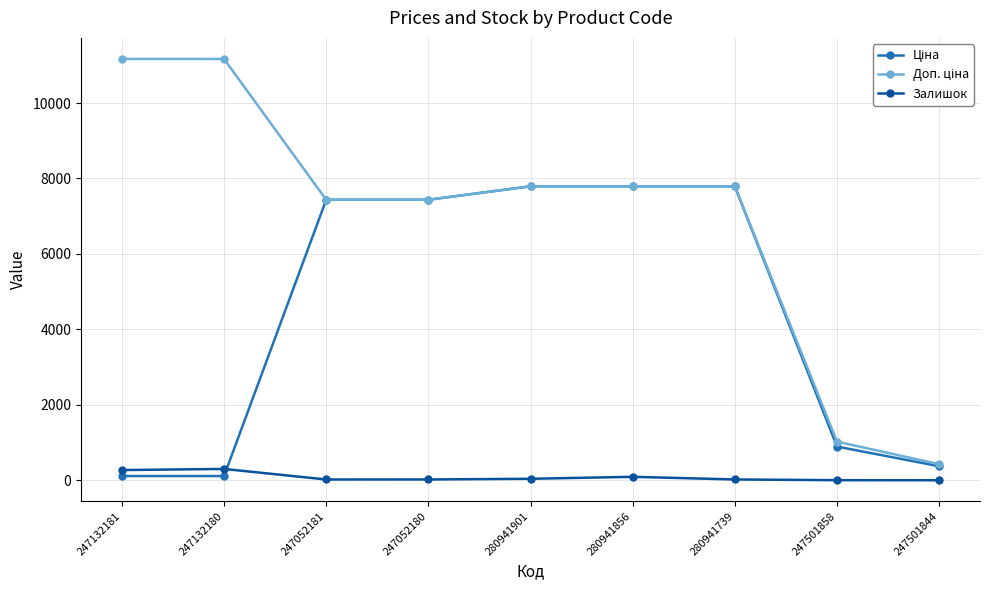

At how many categories does at least one series exceed 4840?

7